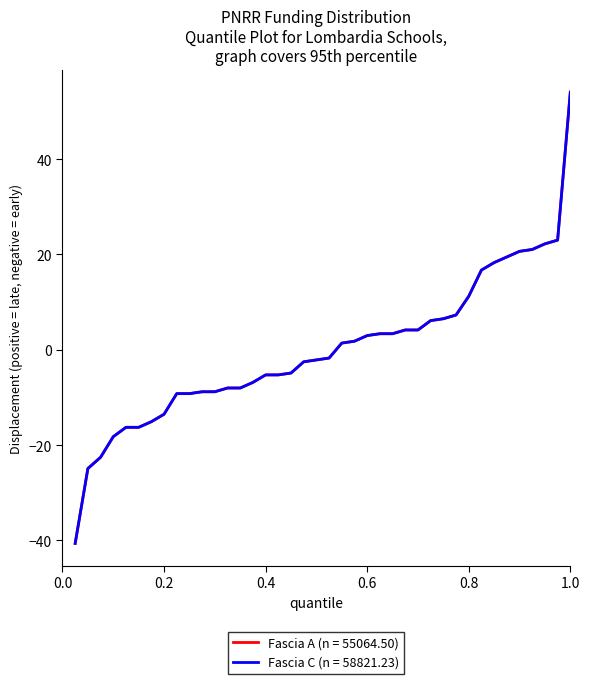

Does the chart display data point markers on the line(s)?

No